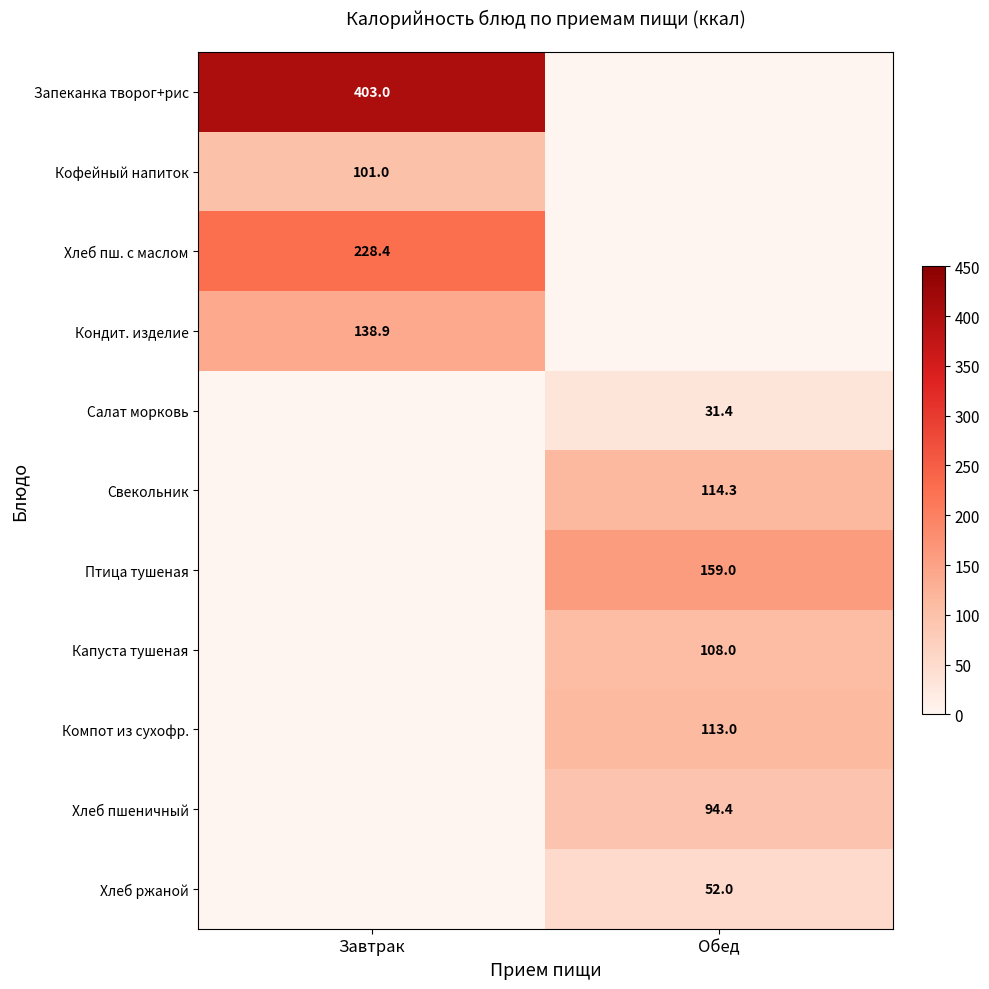

Is it true that Птица тушеная equals 159.0 at Обед?

True